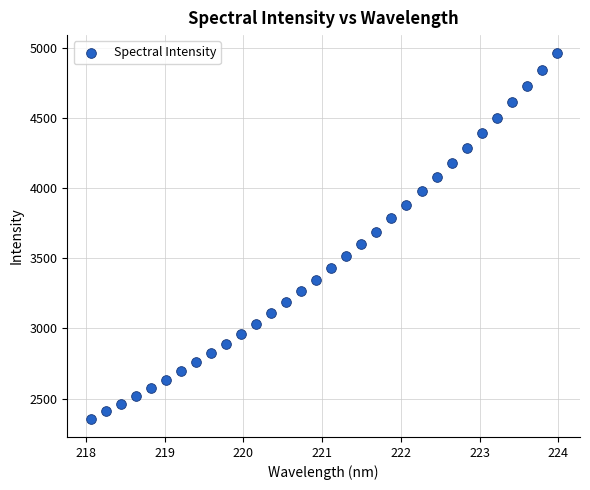

What is the range of Y values (max minus min)?

2603.7